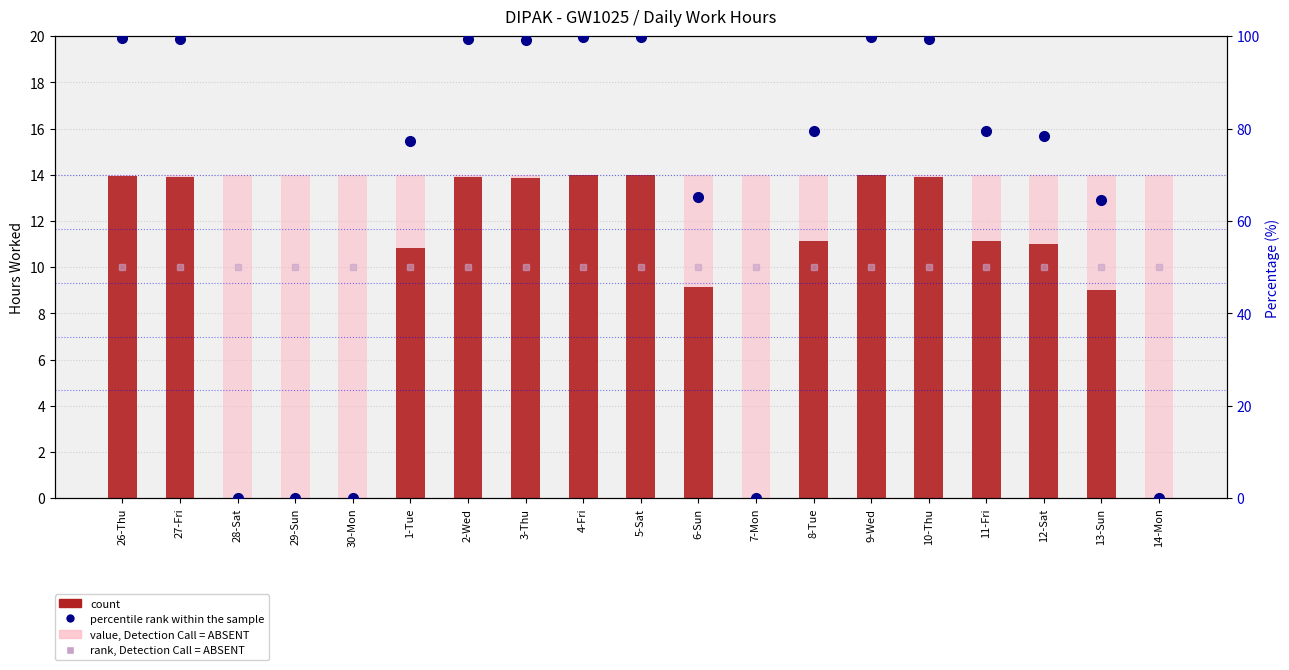

Where is rank, Detection Call = ABSENT nearest to the value 50?

26-Thu